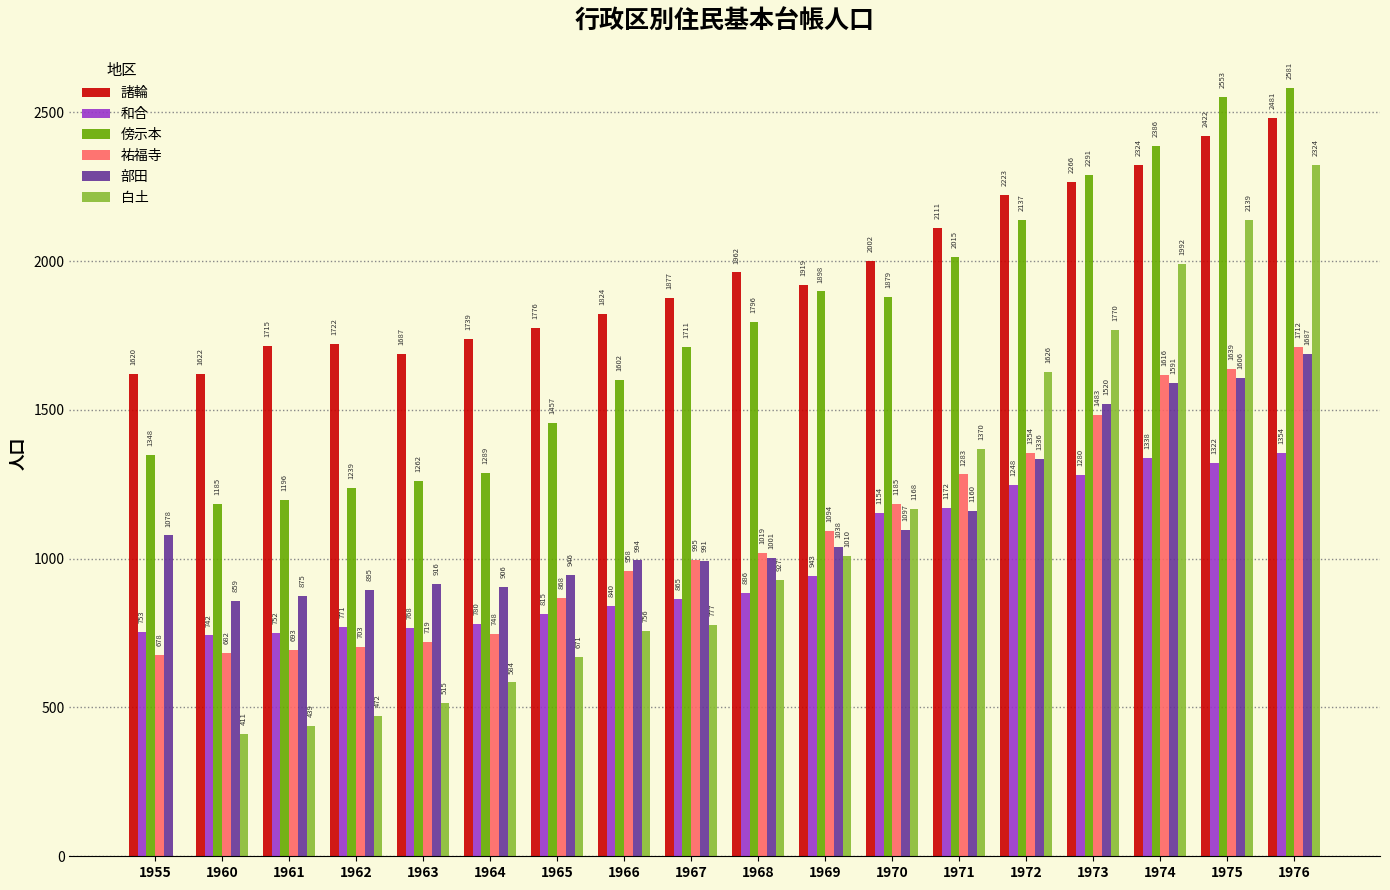

What are all the series names shown in the legend?

諸輪, 和合, 傍示本, 祐福寺, 部田, 白土